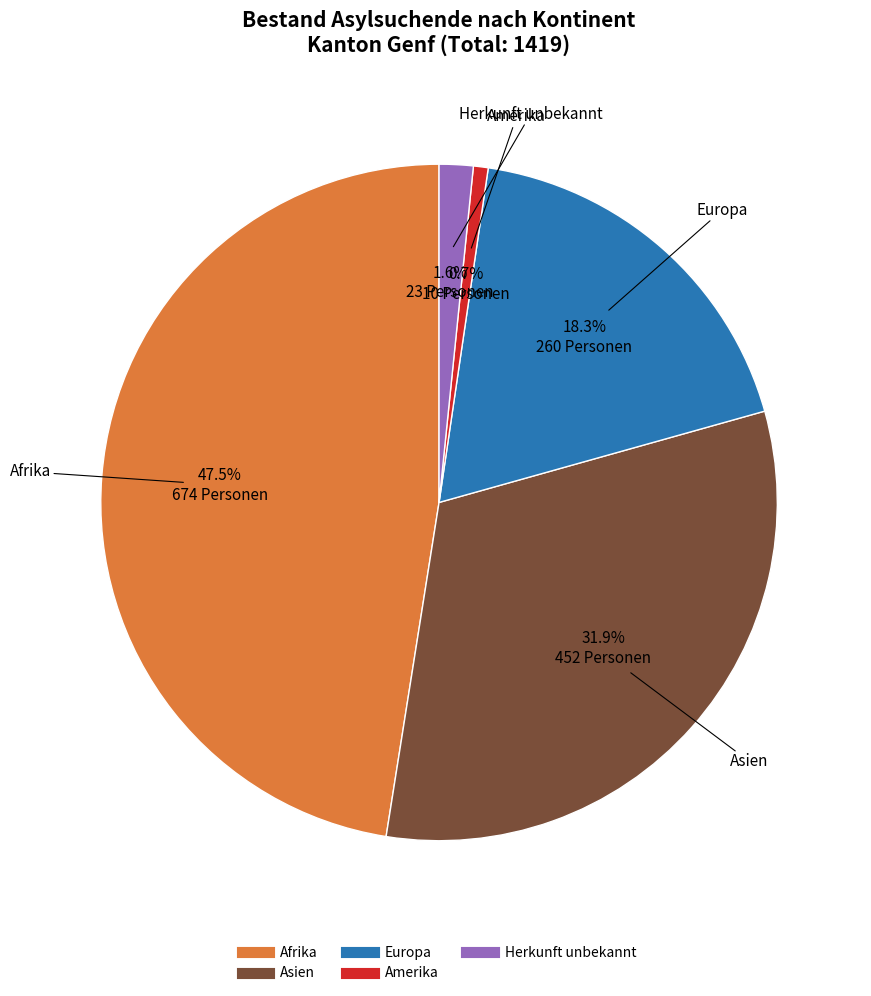

Is there any slice that represents more than half of the pie?

No